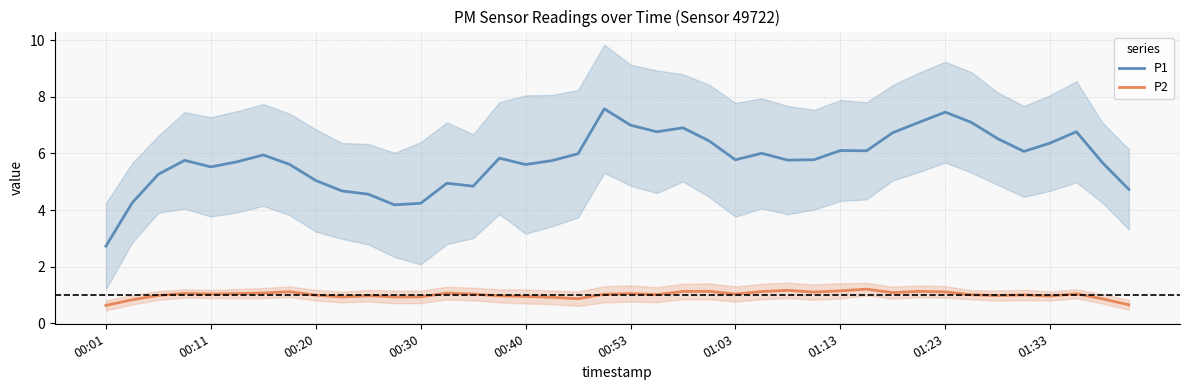

True or false: P1 and P2 cross at least once.

False